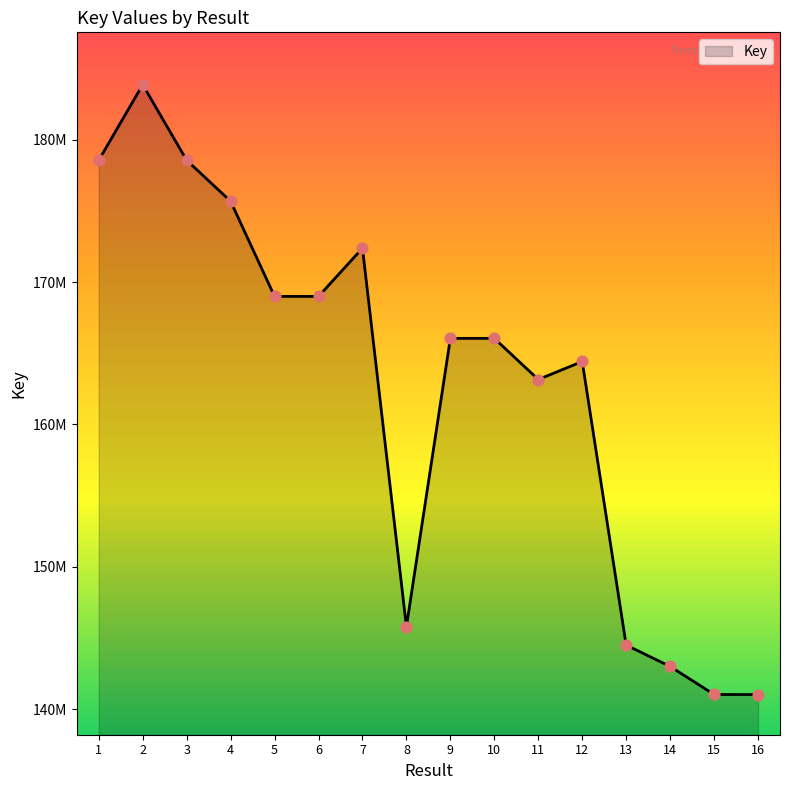

Which has a higher value, 3 or 4?

3